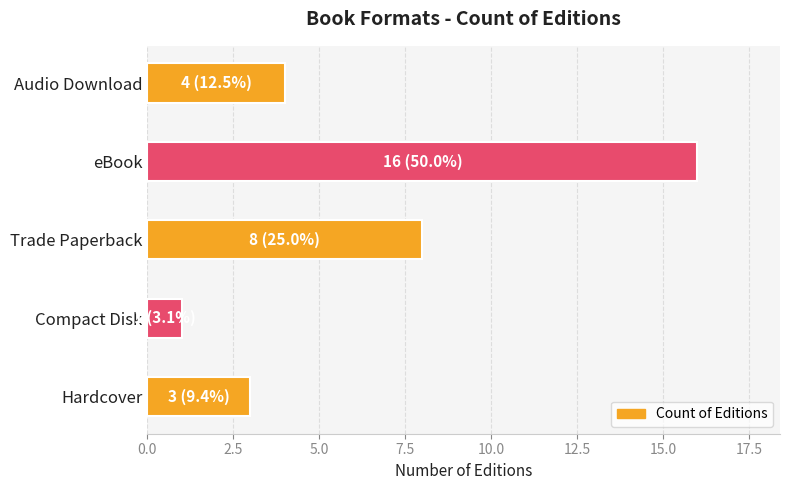

The chart shows a value of 1 at Hardcover. True or false?

False